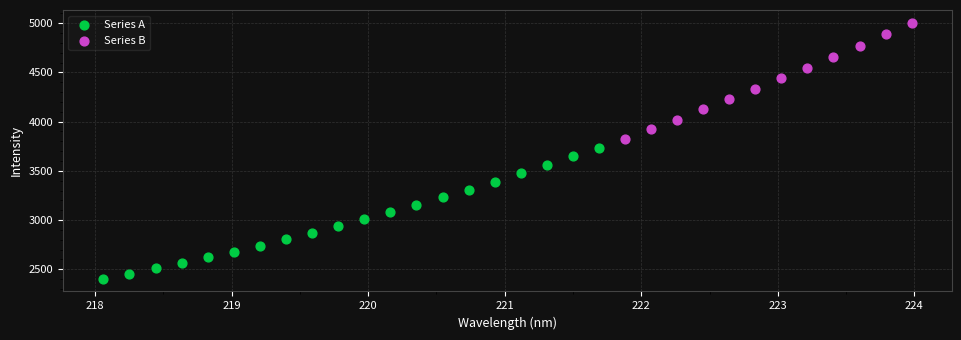

Which series reaches the minimum Y coordinate?

Series A